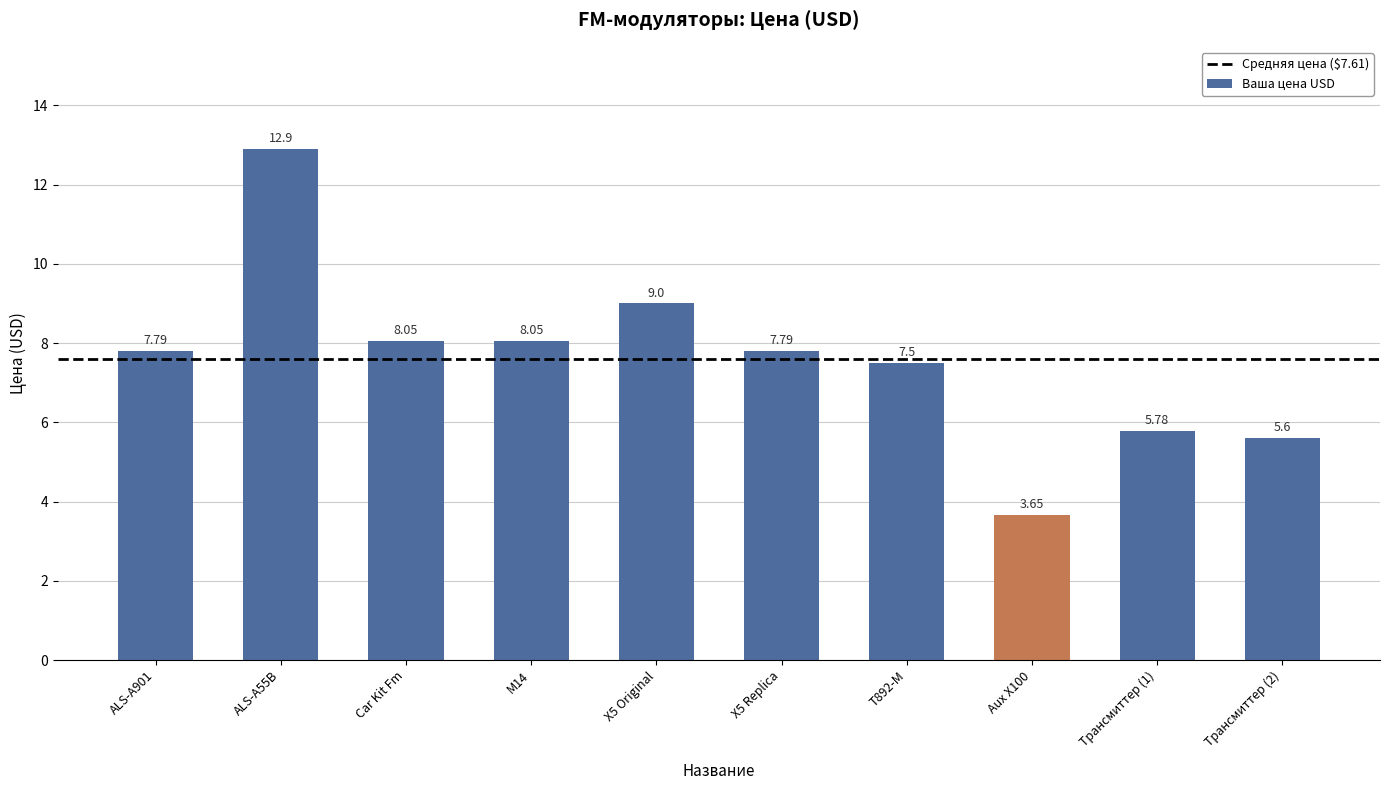

What is the maximum value shown in the chart?

12.9